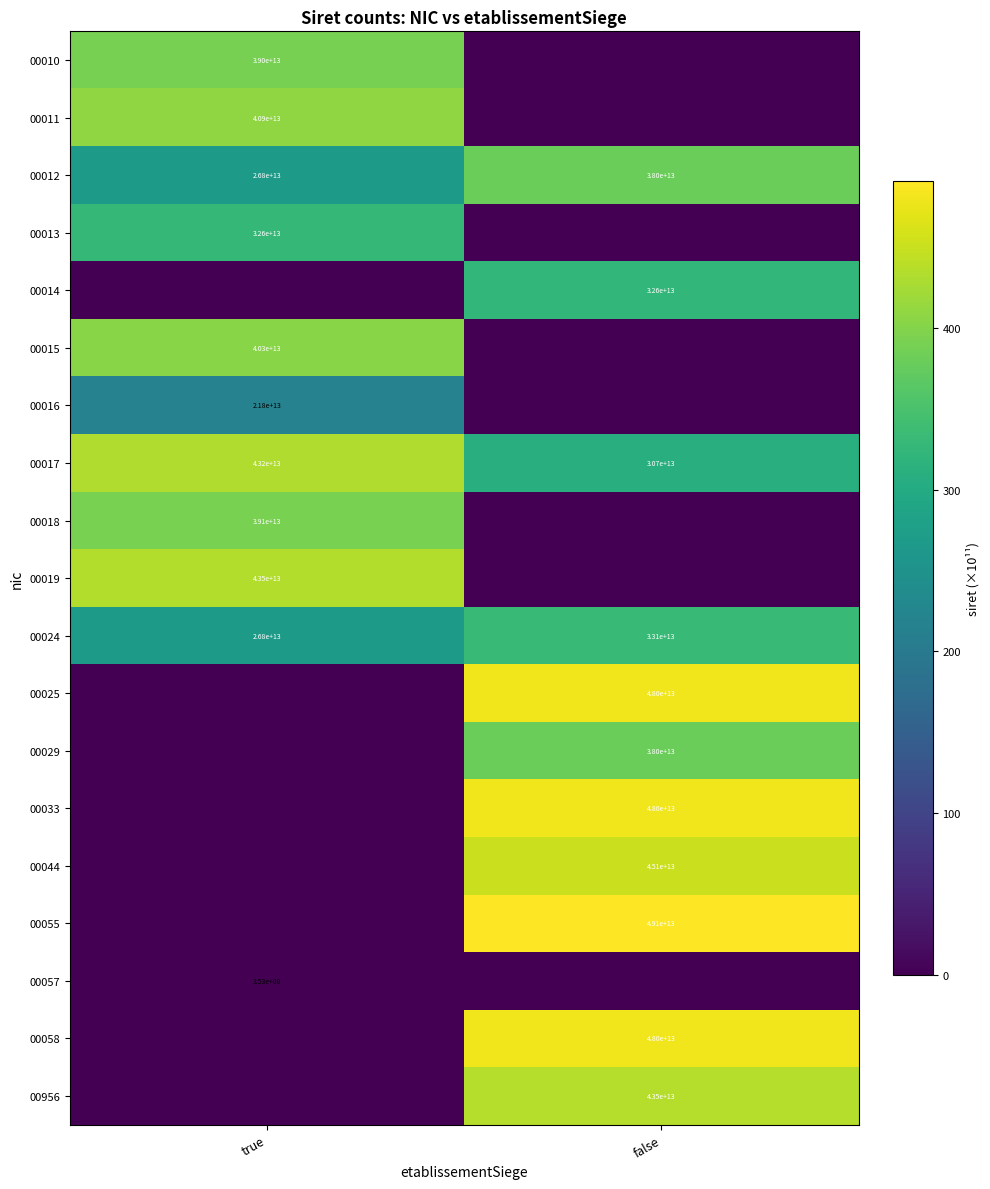

Is the value of 00029 at false greater than the value of 00033 at false?

No